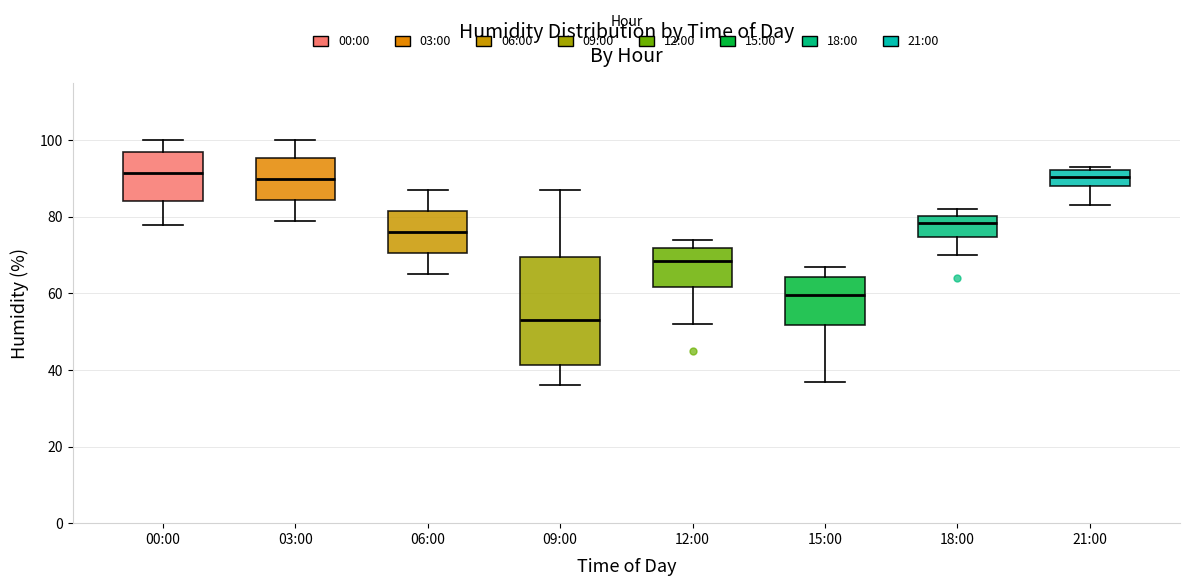

Reading left to right, read every box against the y-axis: the position of its median line, the range the box covers, and the ends of its whiskers. The values are not printed on the chart, so give them approximately, as read against the axis.

00:00: median 92, box 84 to 98, whiskers 78 to 100
03:00: median 90, box 84 to 96, whiskers 80 to 100
06:00: median 76, box 70 to 82, whiskers 66 to 88
09:00: median 54, box 42 to 70, whiskers 36 to 88
12:00: median 68, box 62 to 72, whiskers 52 to 74
15:00: median 60, box 52 to 64, whiskers 38 to 68
18:00: median 78, box 74 to 80, whiskers 70 to 82
21:00: median 90, box 88 to 92, whiskers 84 to 94